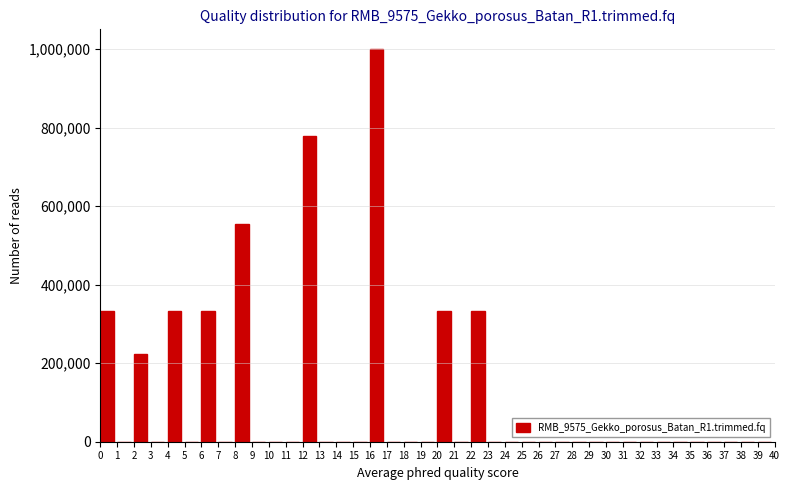

Is it true that the value at 13 is -468662.1?

False